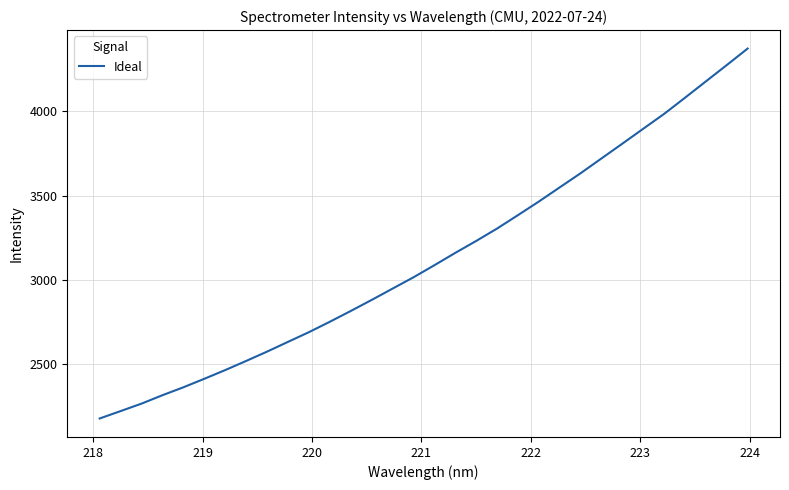

What is the difference between the maximum and minimum values?

2192.0